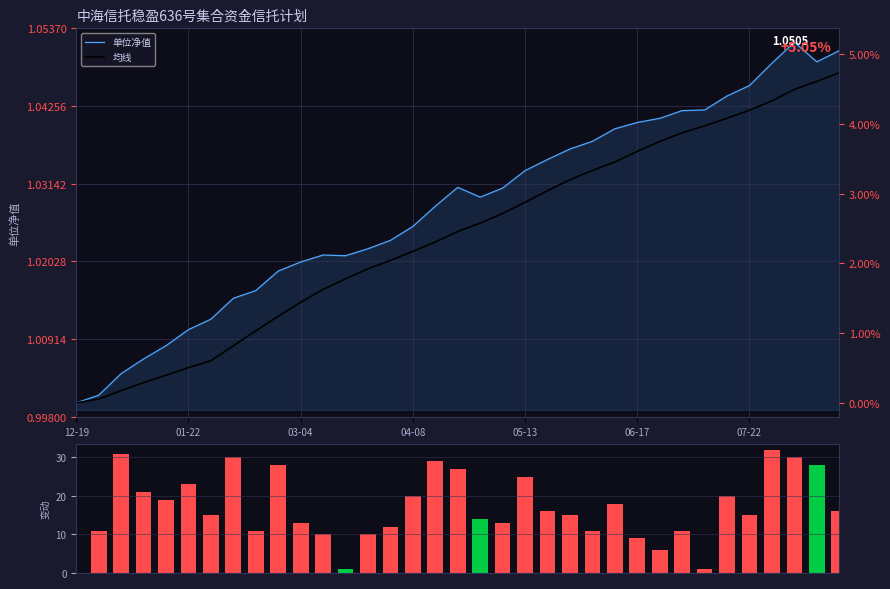

Does the chart contain any negative values?

No